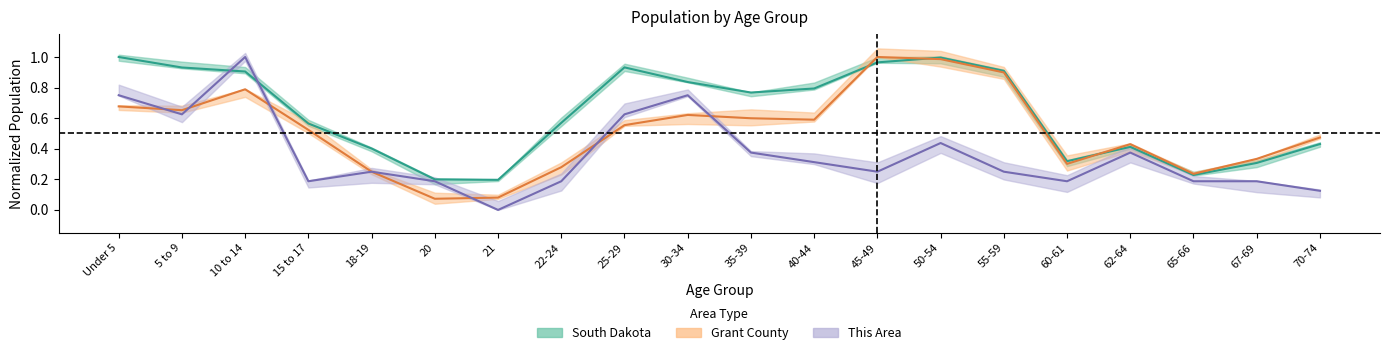

Reading right to left, extract all data points from this chart.

This Area: 0.1	0.2	0.2	0.4	0.2	0.2	0.4	0.2	0.3	0.4	0.8	0.6	0.2	0.0	0.2	0.2	0.2	1.0	0.6	0.8
Grant County: 0.5	0.3	0.2	0.4	0.3	0.9	1.0	1.0	0.6	0.6	0.6	0.6	0.3	0.1	0.1	0.2	0.5	0.8	0.7	0.7
South Dakota: 0.4	0.3	0.2	0.4	0.3	0.9	1.0	1.0	0.8	0.8	0.8	0.9	0.6	0.2	0.2	0.4	0.6	0.9	0.9	1.0